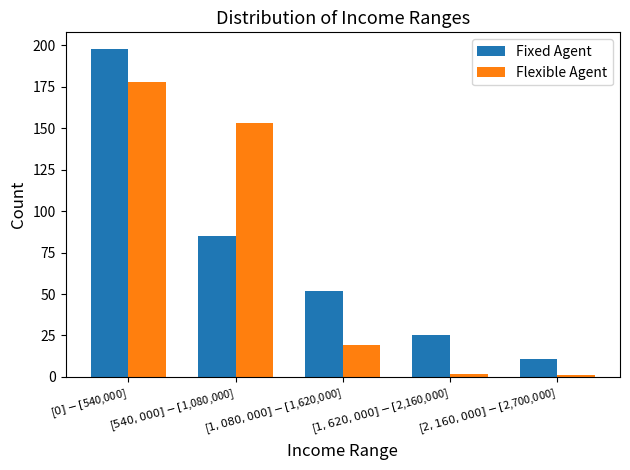

What is the label of the 1st bar from the right?

[$2,160,000]-[$2,700,000]